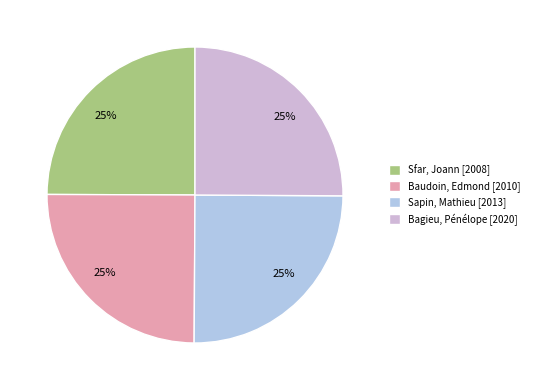

Is it true that Baudoin, Edmond is 25% of the pie?

True